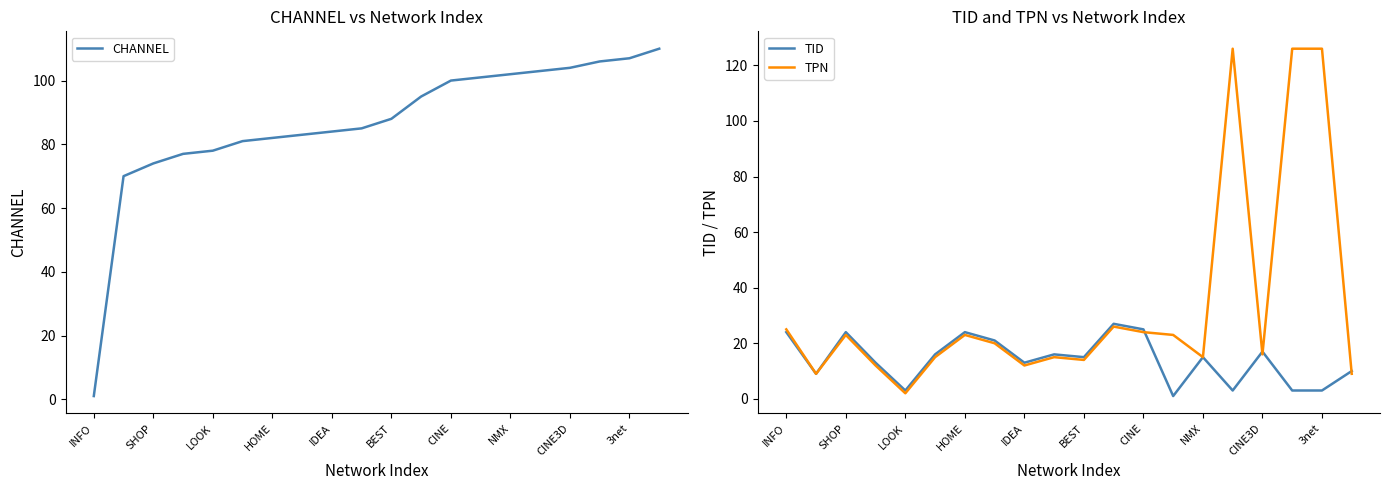

What is the value of the CHANNEL point at the 14th from the left?

101